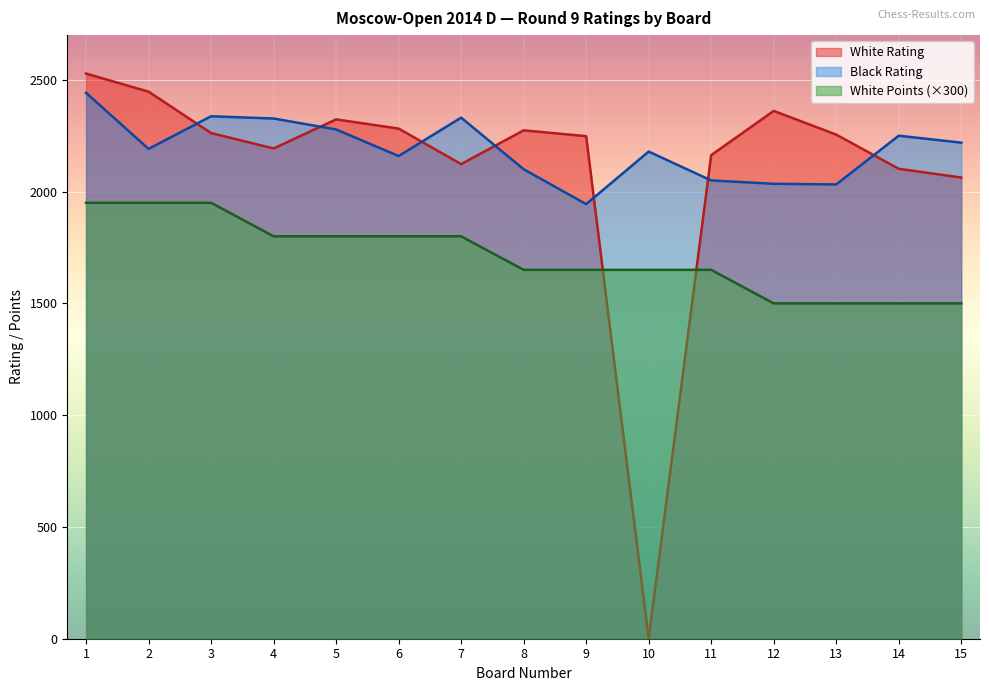

Reading left to right, list all the values displayed in this chart.

White Rating: 2528	2447	2262	2193	2323	2282	2123	2274	2248	0	2163	2361	2255	2102	2063
Black Rating: 2442	2191	2337	2327	2278	2159	2331	2100	1944	2179	2050	2035	2032	2250	2219
White Points: 1950	1950	1950	1800	1800	1800	1800	1650	1650	1650	1650	1500	1500	1500	1500